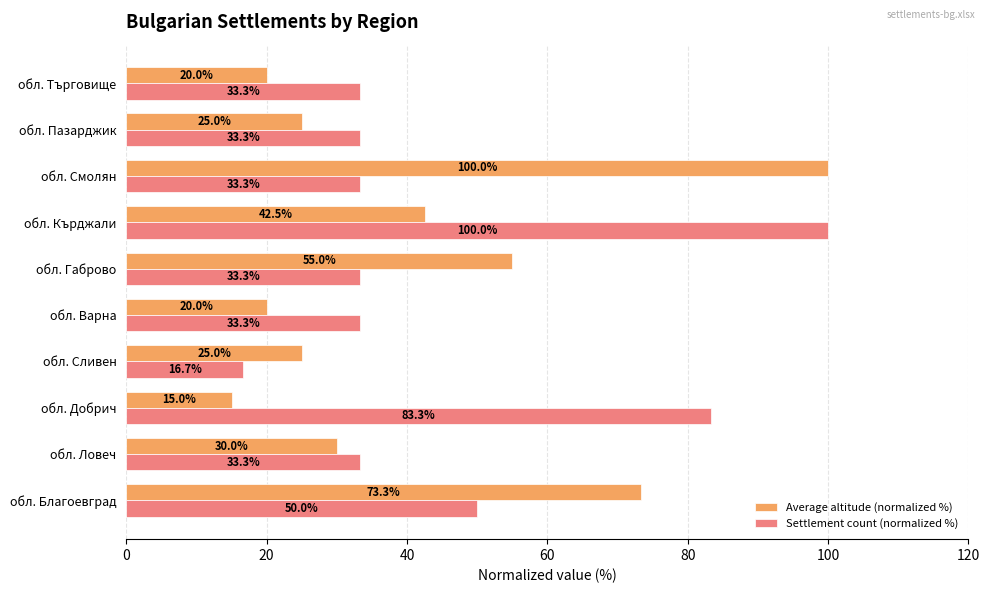

Rank the series by their average value, from highest to lowest.

Settlement count (normalized %), Average altitude (normalized %)